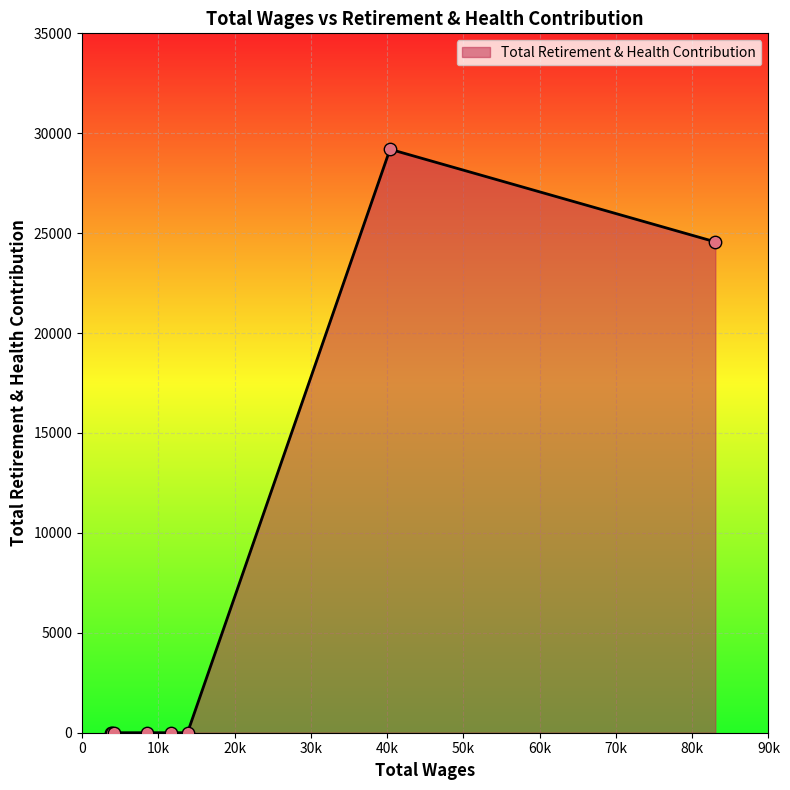

True or false: the data has more than 0 interior local peaks.

True